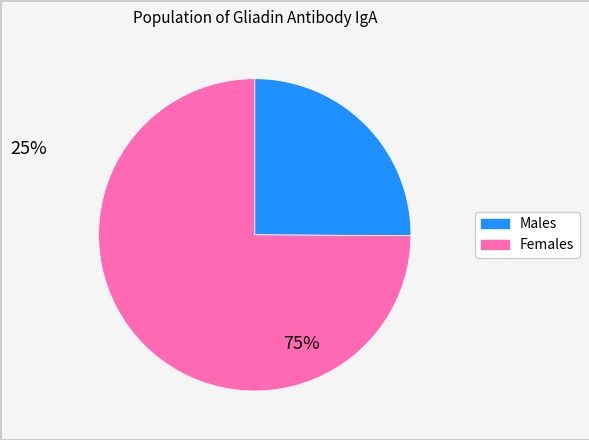

Is there a majority slice in this chart?

Yes